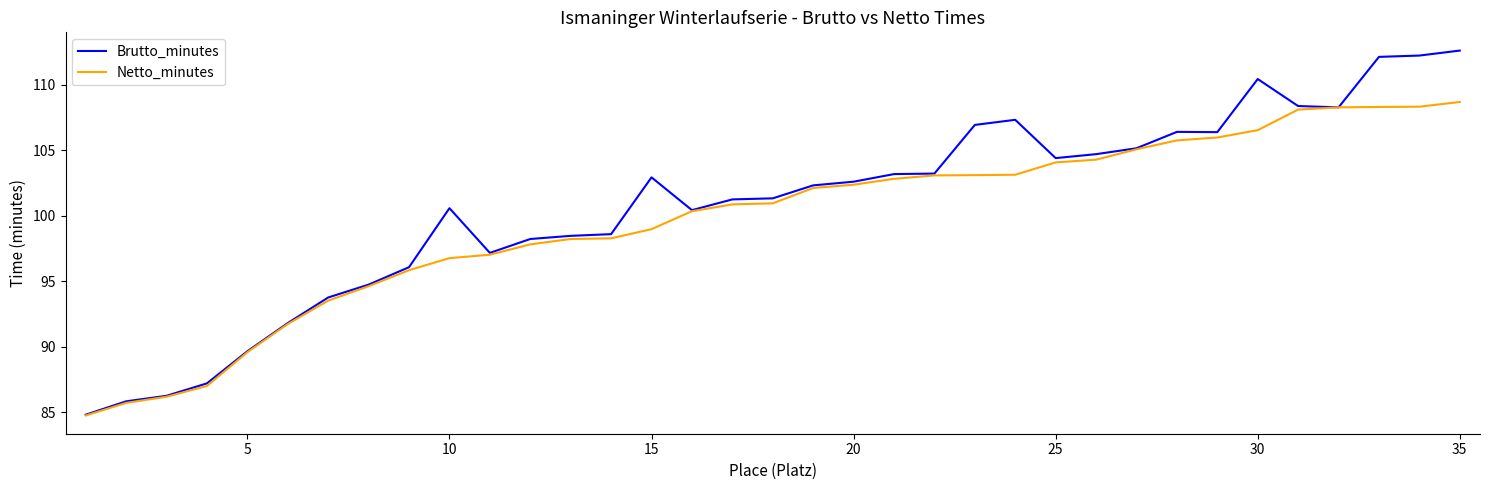

At how many categories does at least one series exceed 106?

10